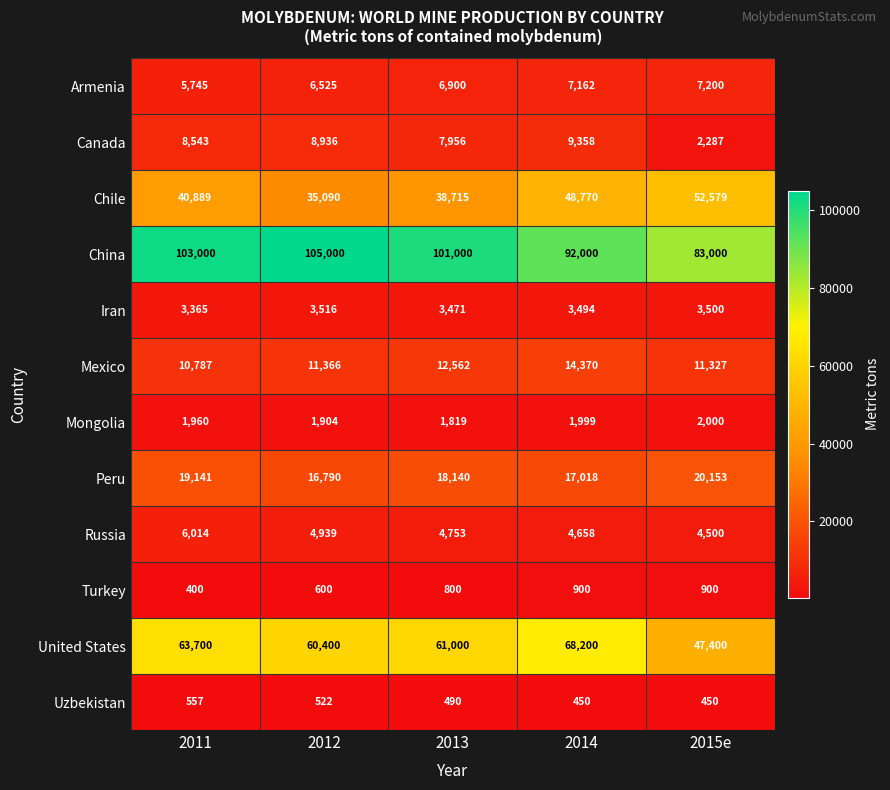

What is the total value across all series at 2012?

255588